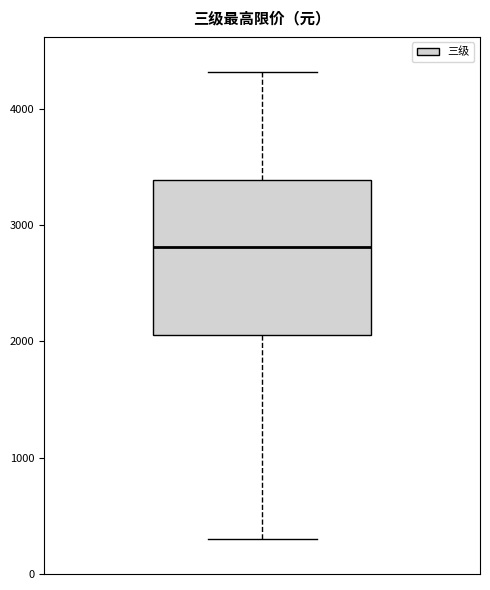

Where does the median line of the box sit on the y-axis? The values are not printed on the chart, so give them approximately, as read against the axis.

2800